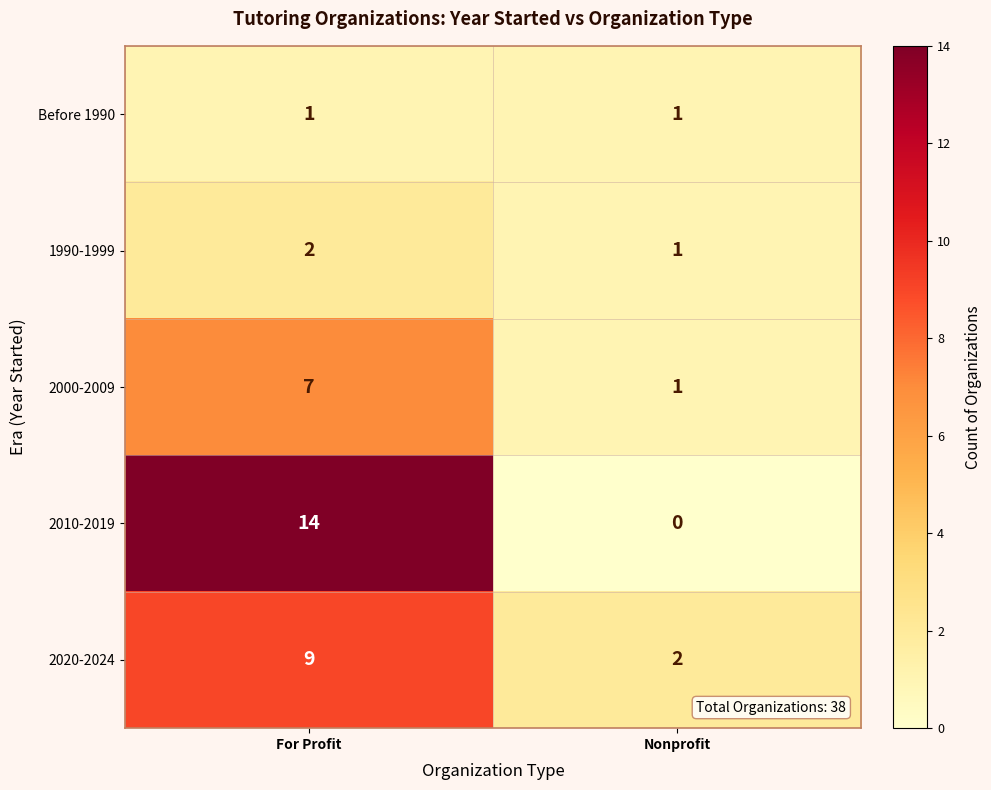

Which series has the largest total across all categories?

2010-2019